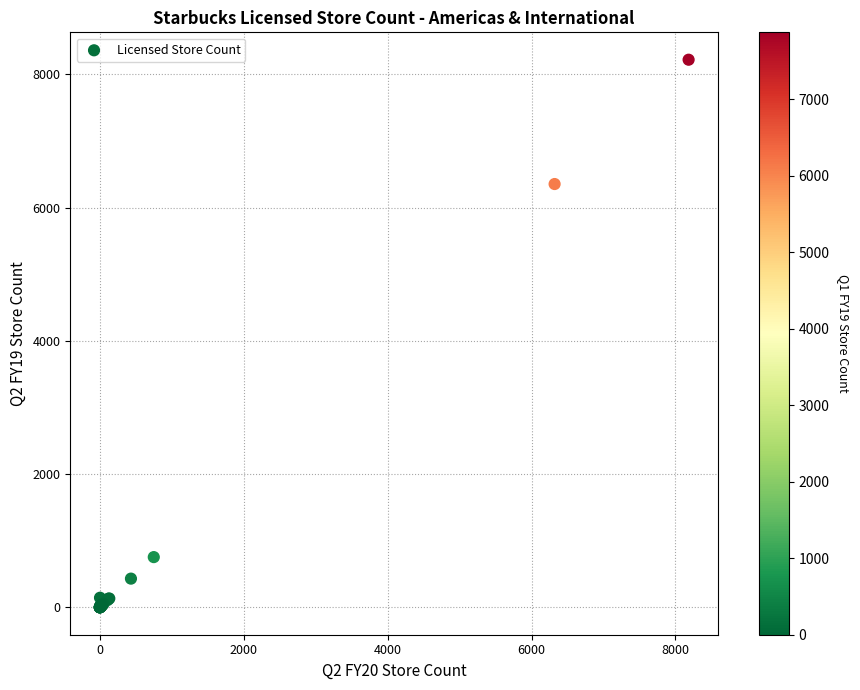

What Y value in the scatter plot is closest to 4110?

6354